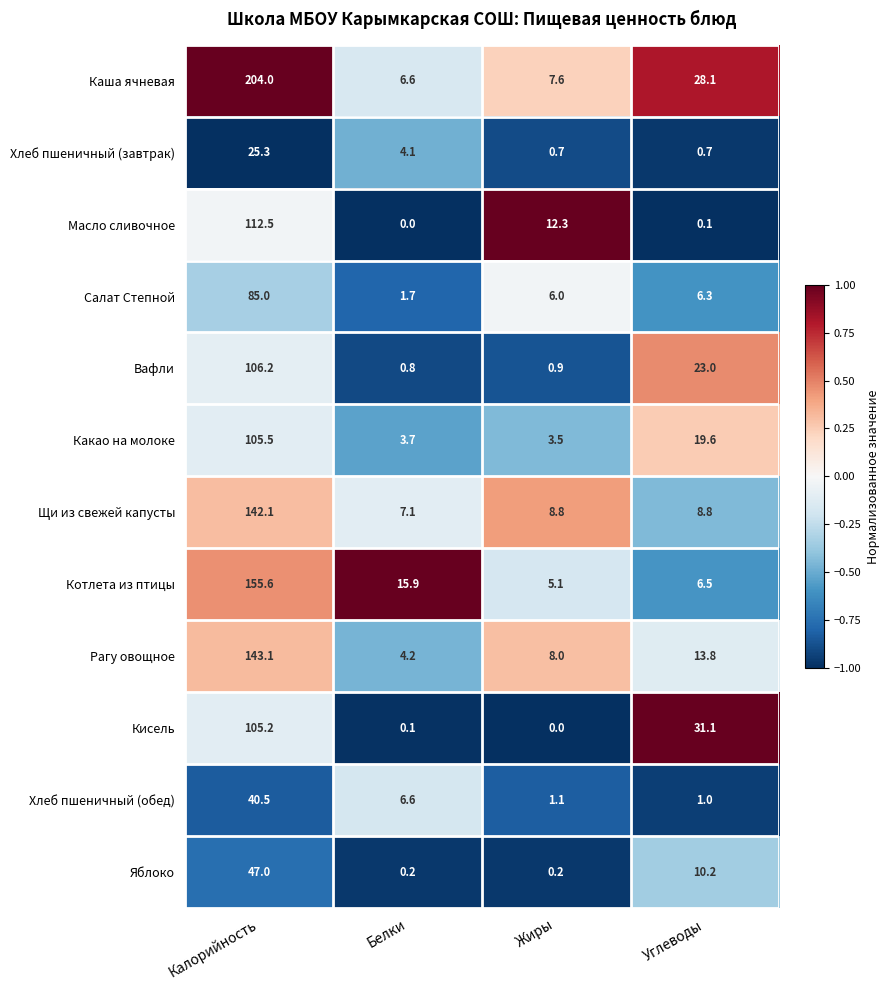

At which label is Хлеб пшеничный (завтрак) closest to 13?

Белки